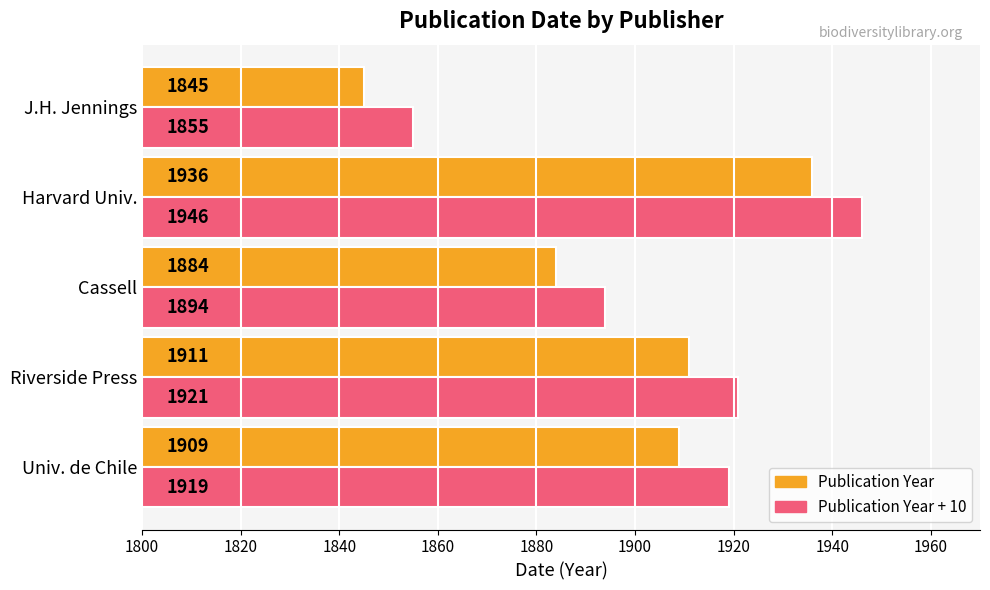

What is the total value across all series at Cassell?

3778